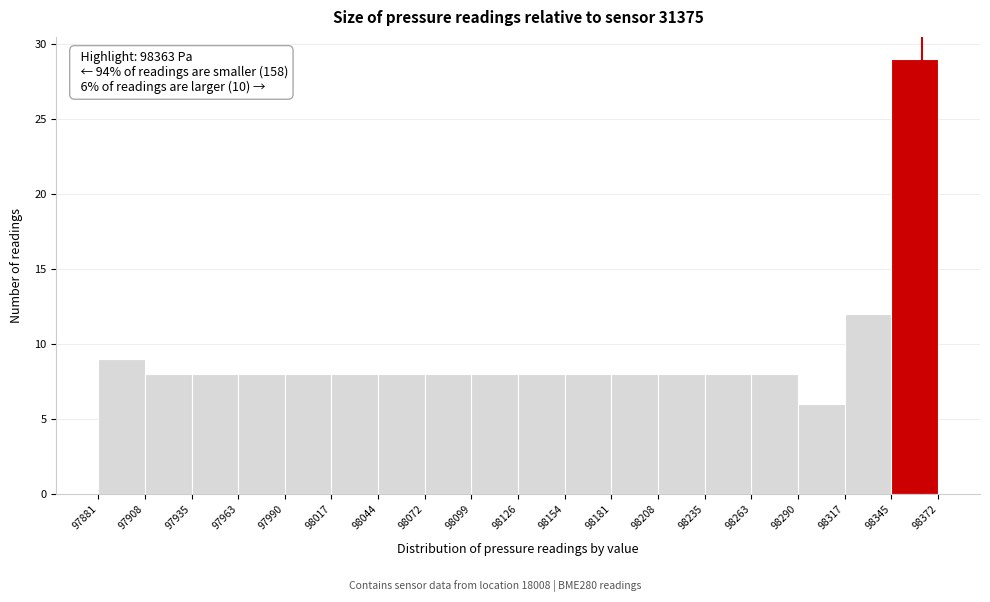

Which range on the x-axis has the tallest bar?

98345 to 98372